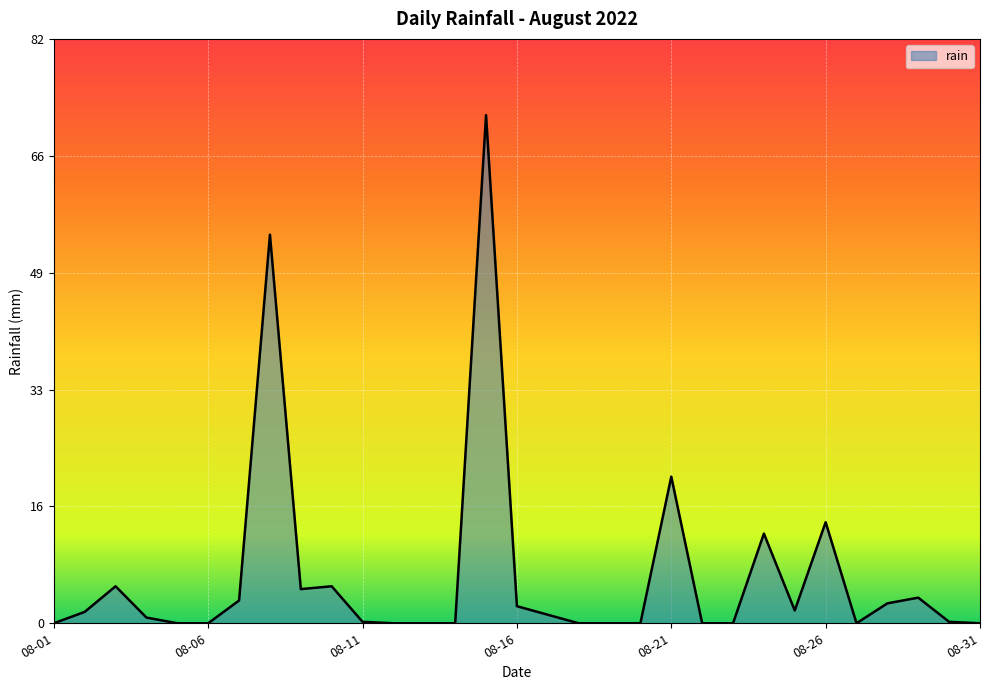

What is the difference between the maximum and minimum values?

71.4